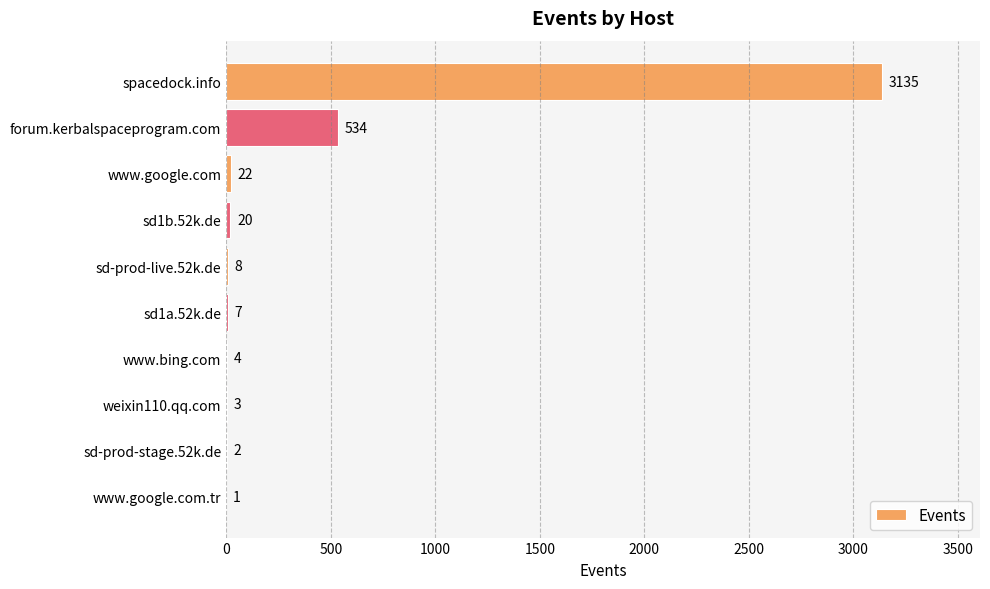

The value at sd1a.52k.de is 7. True or false?

True